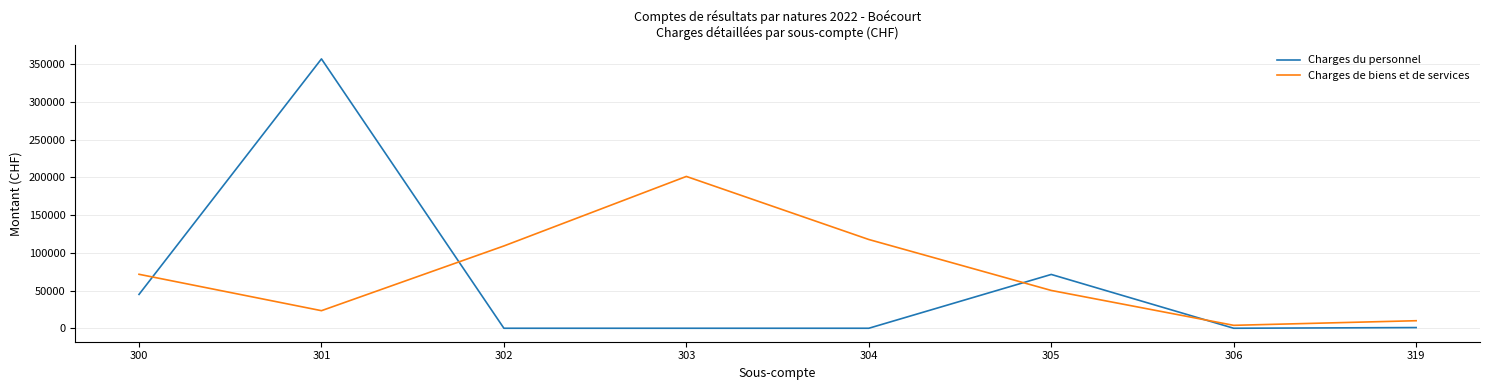

What is the greatest value displayed?

356986.4